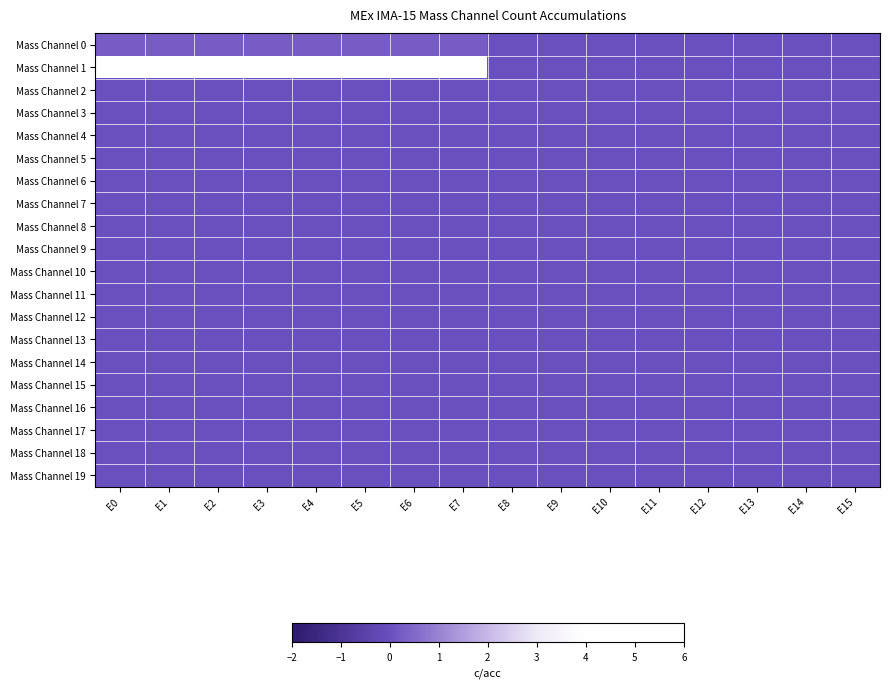

Reading left to right, extract all data points from this chart.

Mass Channel 0: E0=0.2	E1=0.2	E2=0.2	E3=0.2	E4=0.2	E5=0.2	E6=0.2	E7=0.2	E8=0.0	E9=0.0	E10=0.0	E11=0.0	E12=0.0	E13=0.0	E14=0.0	E15=0.0
Mass Channel 1: E0=6.0	E1=6.0	E2=6.0	E3=6.0	E4=6.0	E5=6.0	E6=6.0	E7=6.0	E8=0.0	E9=0.0	E10=0.0	E11=0.0	E12=0.0	E13=0.0	E14=0.0	E15=0.0
Mass Channel 2: E0=0.0	E1=0.0	E2=0.0	E3=0.0	E4=0.0	E5=0.0	E6=0.0	E7=0.0	E8=0.0	E9=0.0	E10=0.0	E11=0.0	E12=0.0	E13=0.0	E14=0.0	E15=0.0
Mass Channel 3: E0=0.0	E1=0.0	E2=0.0	E3=0.0	E4=0.0	E5=0.0	E6=0.0	E7=0.0	E8=0.0	E9=0.0	E10=0.0	E11=0.0	E12=0.0	E13=0.0	E14=0.0	E15=0.0
Mass Channel 4: E0=0.0	E1=0.0	E2=0.0	E3=0.0	E4=0.0	E5=0.0	E6=0.0	E7=0.0	E8=0.0	E9=0.0	E10=0.0	E11=0.0	E12=0.0	E13=0.0	E14=0.0	E15=0.0
Mass Channel 5: E0=0.0	E1=0.0	E2=0.0	E3=0.0	E4=0.0	E5=0.0	E6=0.0	E7=0.0	E8=0.0	E9=0.0	E10=0.0	E11=0.0	E12=0.0	E13=0.0	E14=0.0	E15=0.0
Mass Channel 6: E0=0.0	E1=0.0	E2=0.0	E3=0.0	E4=0.0	E5=0.0	E6=0.0	E7=0.0	E8=0.0	E9=0.0	E10=0.0	E11=0.0	E12=0.0	E13=0.0	E14=0.0	E15=0.0
Mass Channel 7: E0=0.0	E1=0.0	E2=0.0	E3=0.0	E4=0.0	E5=0.0	E6=0.0	E7=0.0	E8=0.0	E9=0.0	E10=0.0	E11=0.0	E12=0.0	E13=0.0	E14=0.0	E15=0.0
Mass Channel 8: E0=0.0	E1=0.0	E2=0.0	E3=0.0	E4=0.0	E5=0.0	E6=0.0	E7=0.0	E8=0.0	E9=0.0	E10=0.0	E11=0.0	E12=0.0	E13=0.0	E14=0.0	E15=0.0
Mass Channel 9: E0=0.0	E1=0.0	E2=0.0	E3=0.0	E4=0.0	E5=0.0	E6=0.0	E7=0.0	E8=0.0	E9=0.0	E10=0.0	E11=0.0	E12=0.0	E13=0.0	E14=0.0	E15=0.0
Mass Channel 10: E0=0.0	E1=0.0	E2=0.0	E3=0.0	E4=0.0	E5=0.0	E6=0.0	E7=0.0	E8=0.0	E9=0.0	E10=0.0	E11=0.0	E12=0.0	E13=0.0	E14=0.0	E15=0.0
Mass Channel 11: E0=0.0	E1=0.0	E2=0.0	E3=0.0	E4=0.0	E5=0.0	E6=0.0	E7=0.0	E8=0.0	E9=0.0	E10=0.0	E11=0.0	E12=0.0	E13=0.0	E14=0.0	E15=0.0
Mass Channel 12: E0=0.0	E1=0.0	E2=0.0	E3=0.0	E4=0.0	E5=0.0	E6=0.0	E7=0.0	E8=0.0	E9=0.0	E10=0.0	E11=0.0	E12=0.0	E13=0.0	E14=0.0	E15=0.0
Mass Channel 13: E0=0.0	E1=0.0	E2=0.0	E3=0.0	E4=0.0	E5=0.0	E6=0.0	E7=0.0	E8=0.0	E9=0.0	E10=0.0	E11=0.0	E12=0.0	E13=0.0	E14=0.0	E15=0.0
Mass Channel 14: E0=0.0	E1=0.0	E2=0.0	E3=0.0	E4=0.0	E5=0.0	E6=0.0	E7=0.0	E8=0.0	E9=0.0	E10=0.0	E11=0.0	E12=0.0	E13=0.0	E14=0.0	E15=0.0
Mass Channel 15: E0=0.0	E1=0.0	E2=0.0	E3=0.0	E4=0.0	E5=0.0	E6=0.0	E7=0.0	E8=0.0	E9=0.0	E10=0.0	E11=0.0	E12=0.0	E13=0.0	E14=0.0	E15=0.0
Mass Channel 16: E0=0.0	E1=0.0	E2=0.0	E3=0.0	E4=0.0	E5=0.0	E6=0.0	E7=0.0	E8=0.0	E9=0.0	E10=0.0	E11=0.0	E12=0.0	E13=0.0	E14=0.0	E15=0.0
Mass Channel 17: E0=0.0	E1=0.0	E2=0.0	E3=0.0	E4=0.0	E5=0.0	E6=0.0	E7=0.0	E8=0.0	E9=0.0	E10=0.0	E11=0.0	E12=0.0	E13=0.0	E14=0.0	E15=0.0
Mass Channel 18: E0=0.0	E1=0.0	E2=0.0	E3=0.0	E4=0.0	E5=0.0	E6=0.0	E7=0.0	E8=0.0	E9=0.0	E10=0.0	E11=0.0	E12=0.0	E13=0.0	E14=0.0	E15=0.0
Mass Channel 19: E0=0.0	E1=0.0	E2=0.0	E3=0.0	E4=0.0	E5=0.0	E6=0.0	E7=0.0	E8=0.0	E9=0.0	E10=0.0	E11=0.0	E12=0.0	E13=0.0	E14=0.0	E15=0.0